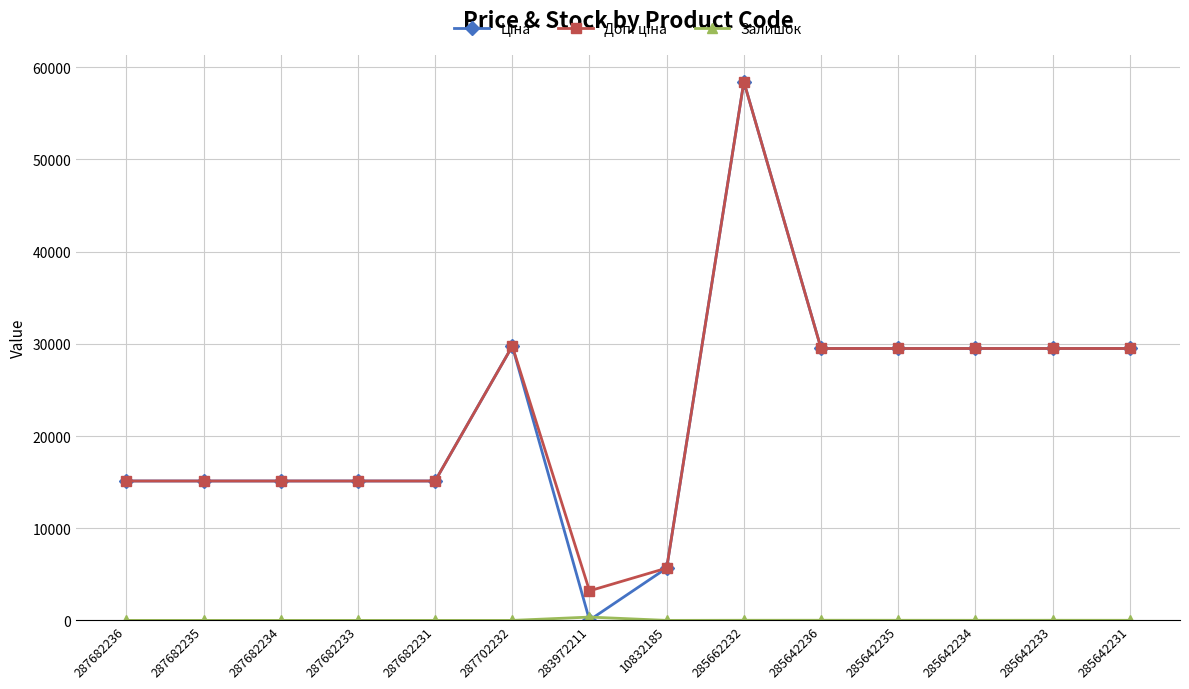

Count the number of data series in this chart.

3